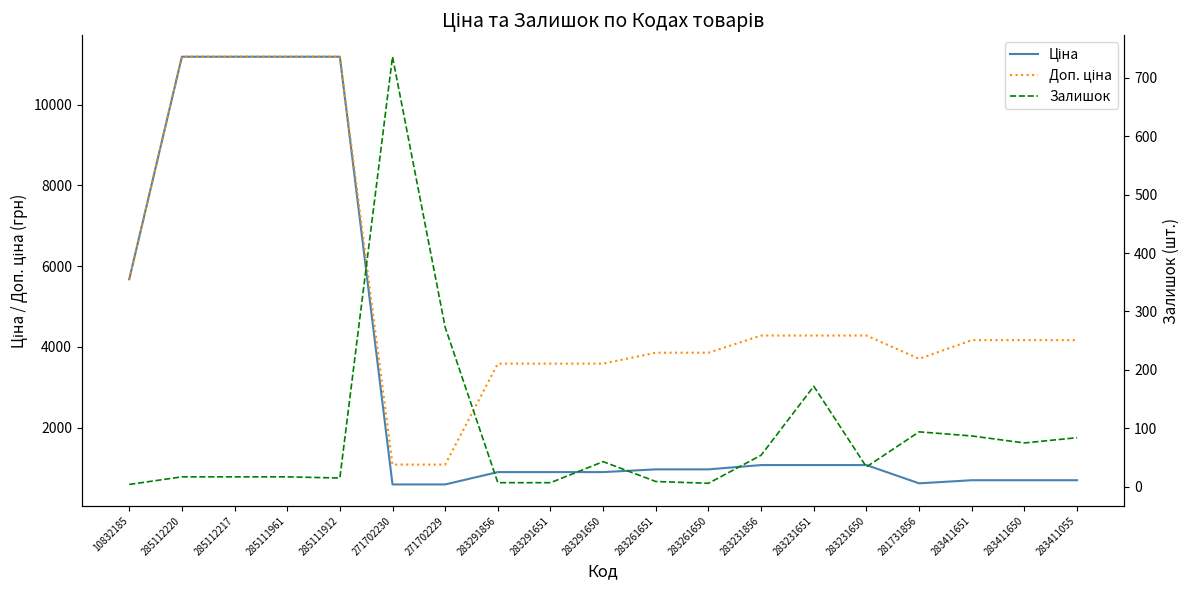

Which series has the largest total across all categories?

Доп. ціна